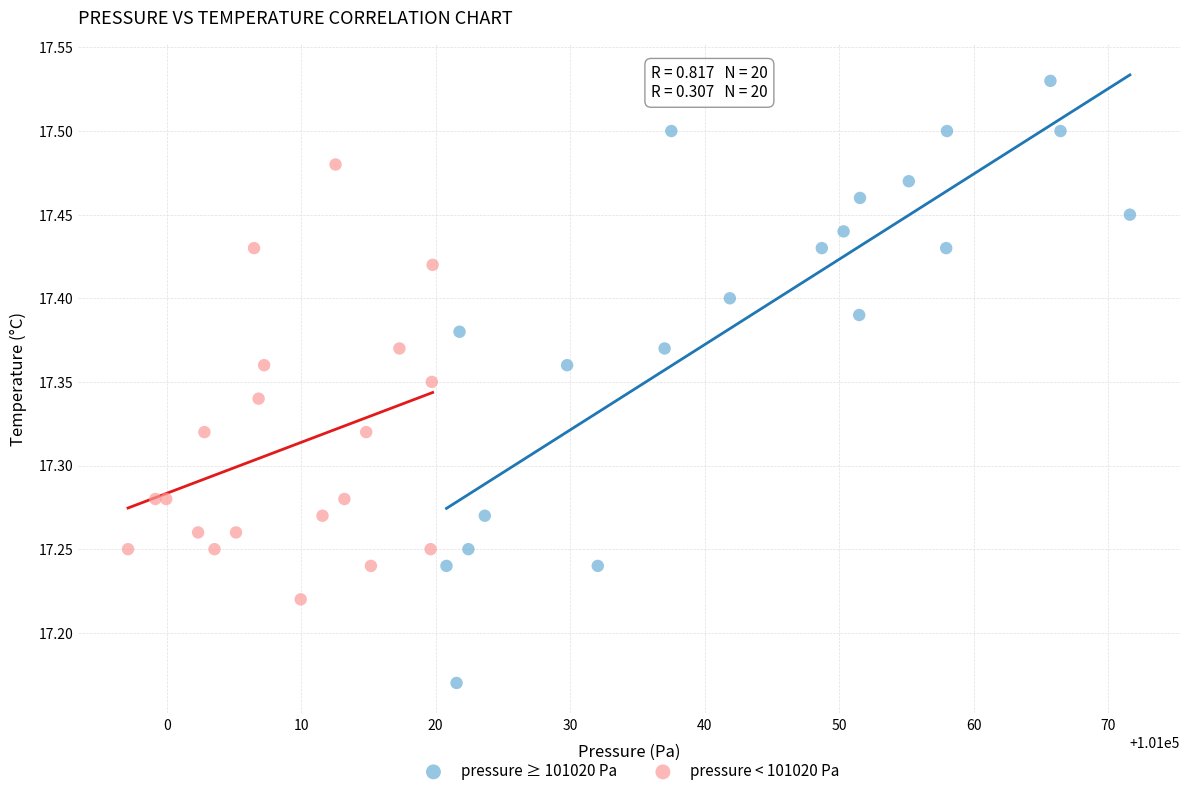

What are all the series names shown in the legend?

pressure ≥ 101020 Pa, pressure < 101020 Pa